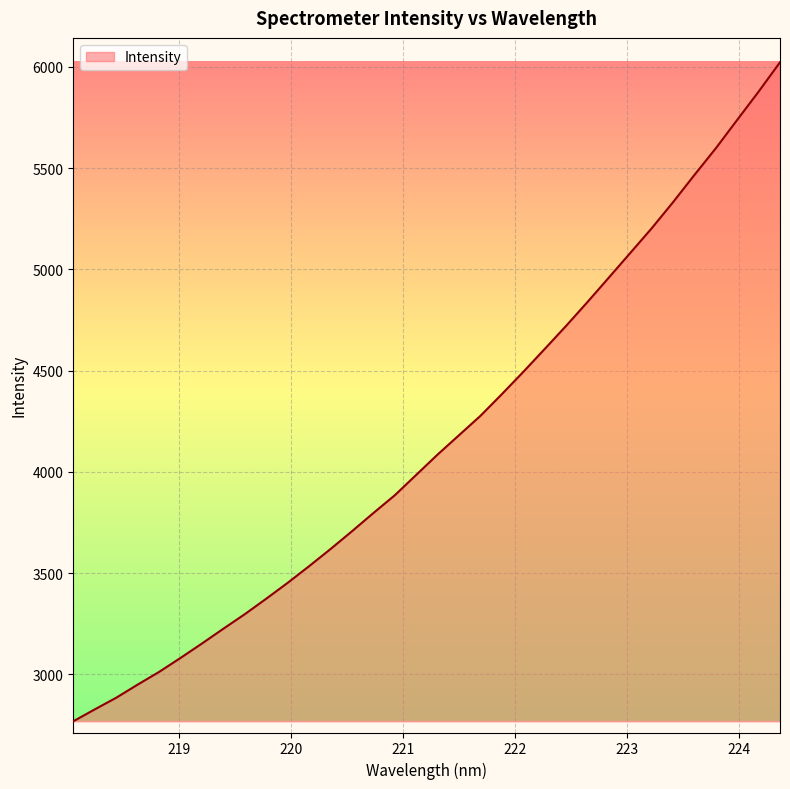

What is the smallest value displayed?

2767.6